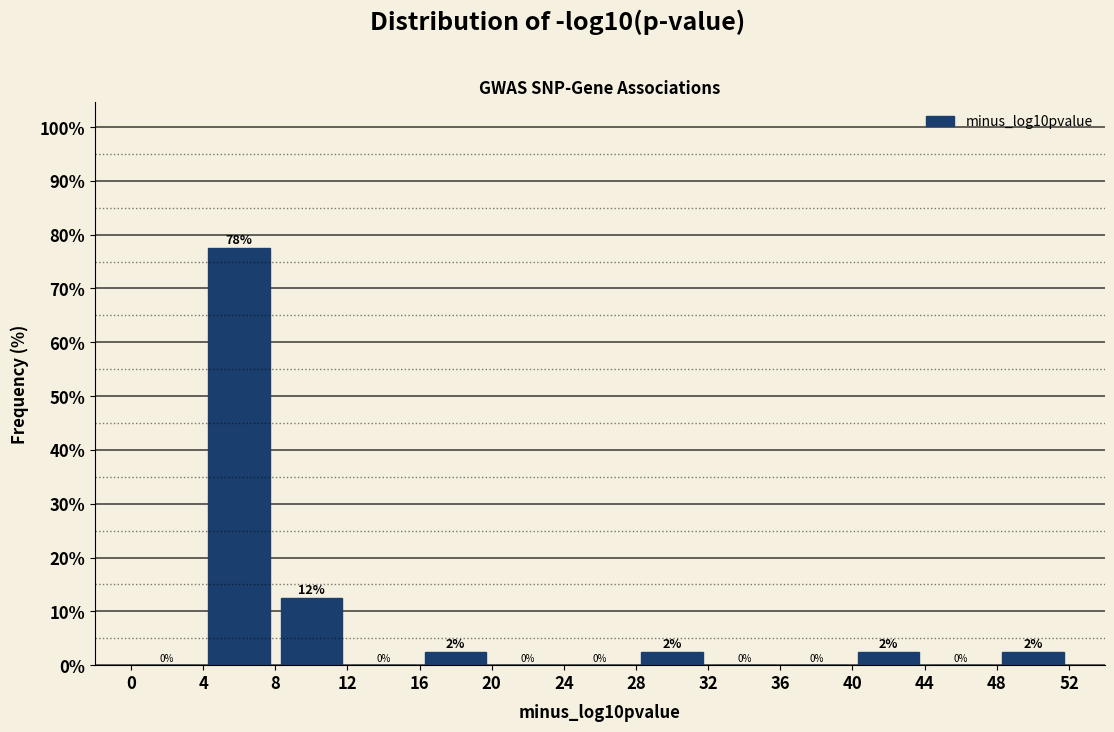

Over which range of the x-axis is the bar tallest?

4 to 8